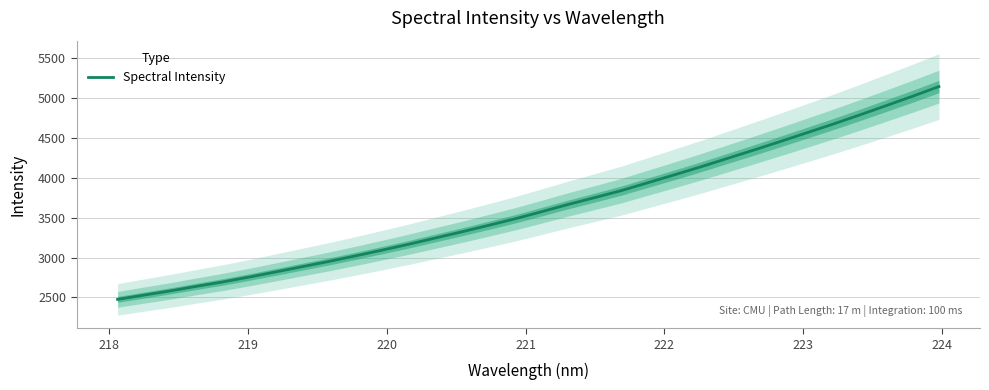

What is the highest value of the Spectral Intensity series?

5143.4